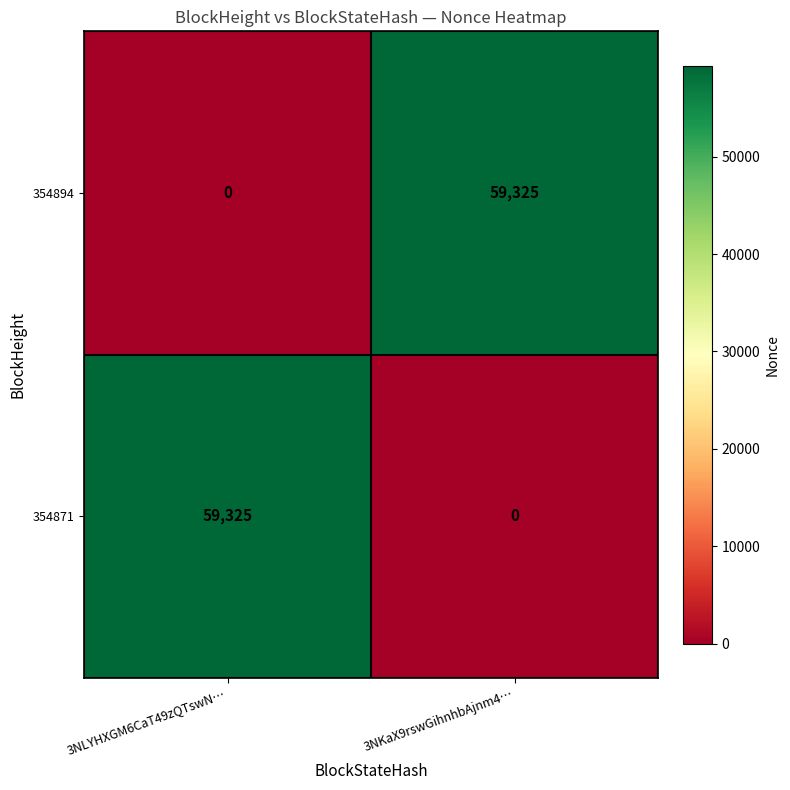

What is the spread (max minus min) of values at 3NLYHXGM6CaT49zQTswN…?

59325